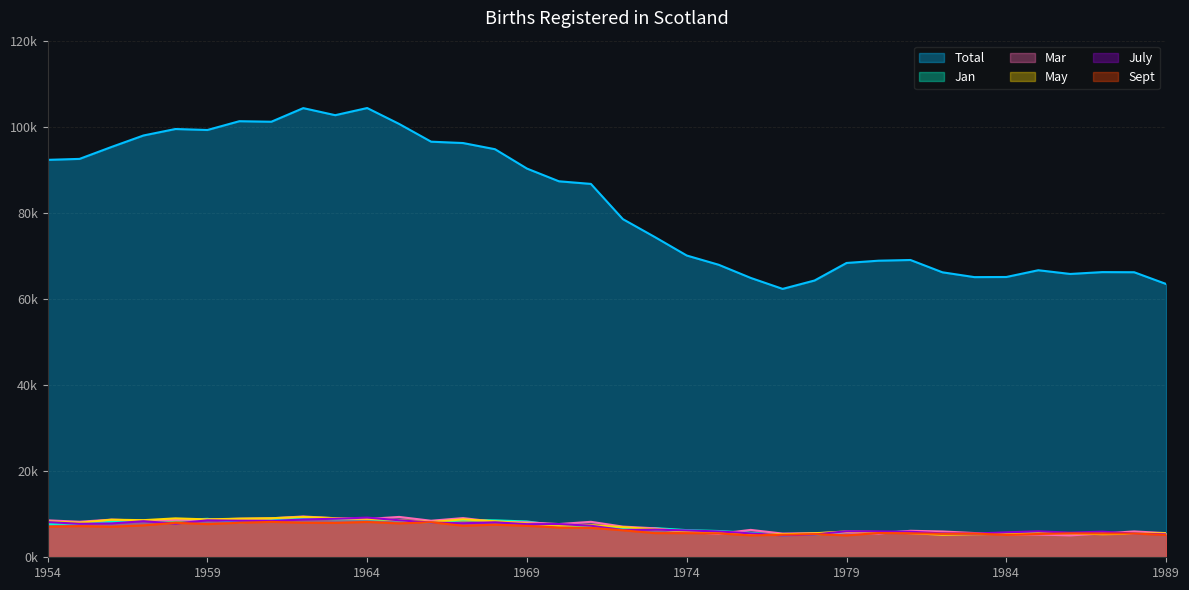

How many times do May and July cross each other?

8